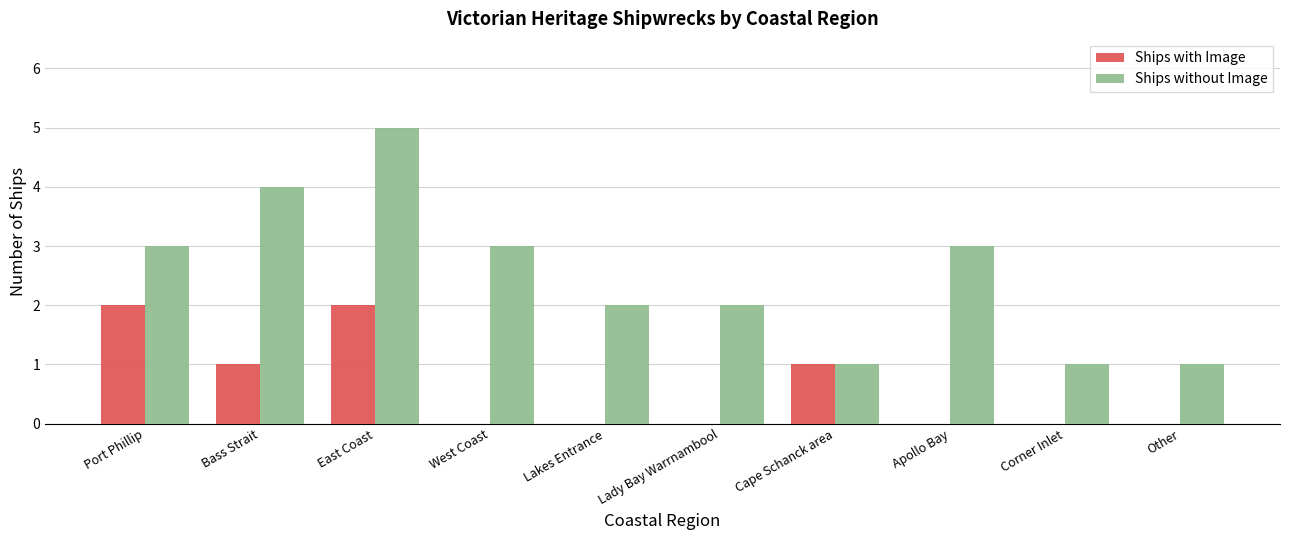

Is the value of Ships without Image at East Coast greater than the value of Ships with Image at Lakes Entrance?

Yes